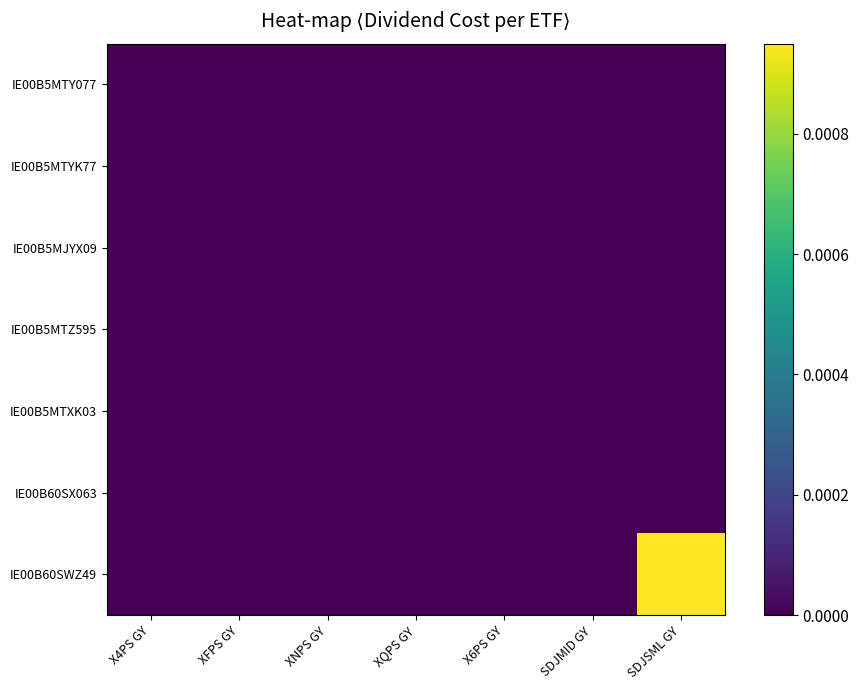

Rank the series by their maximum value, from highest to lowest.

IE00B60SWZ49, IE00B5MTY077, IE00B5MTYK77, IE00B5MJYX09, IE00B5MTZ595, IE00B5MTXK03, IE00B60SX063